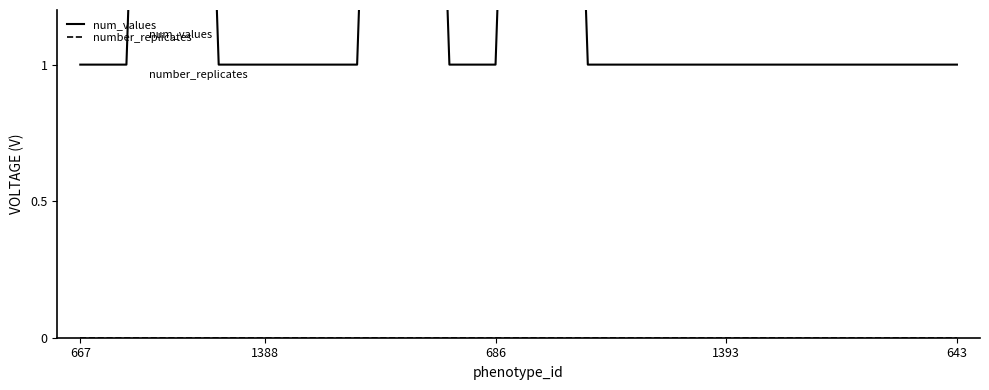

What is the label of the 5th point from the right?

15